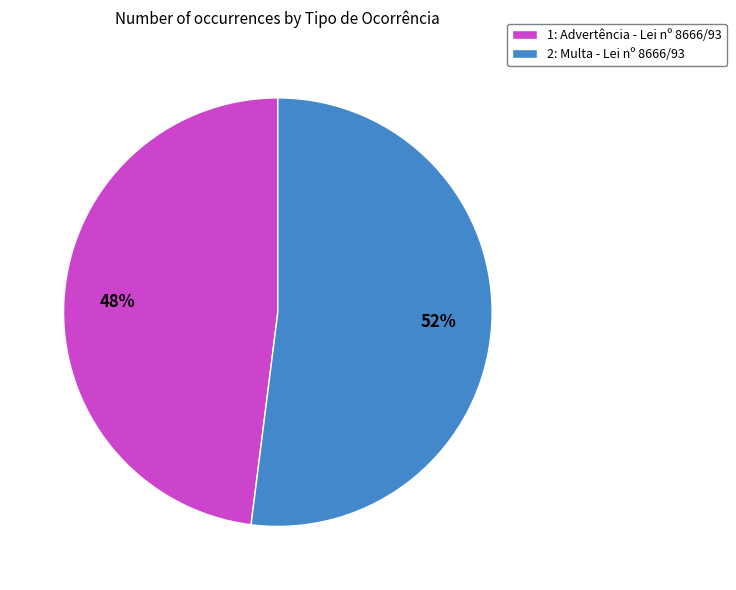

Is there any slice that represents more than half of the pie?

Yes